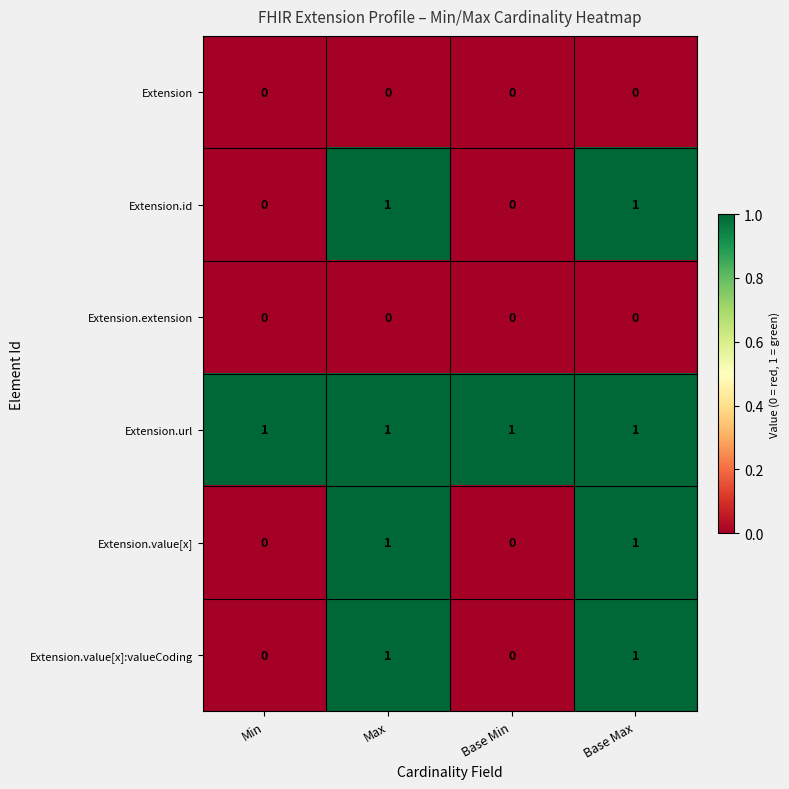

How many data points does each series have?

4